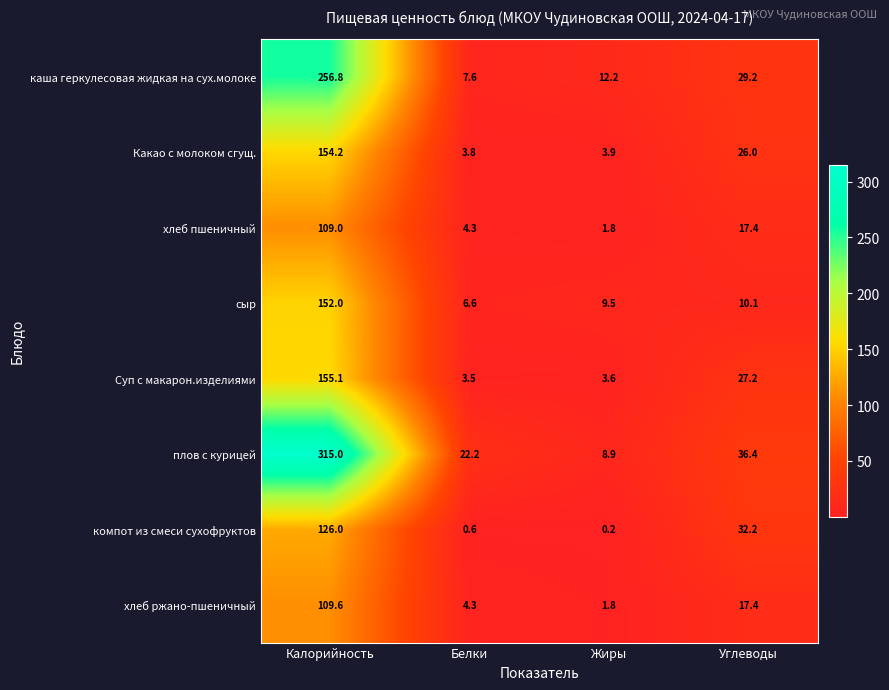

What is the minimum value for Суп с макарон.изделиями?

3.5